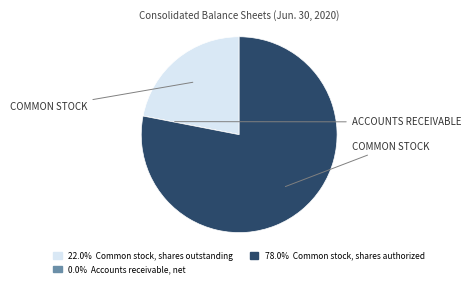

Is there a majority slice in this chart?

Yes